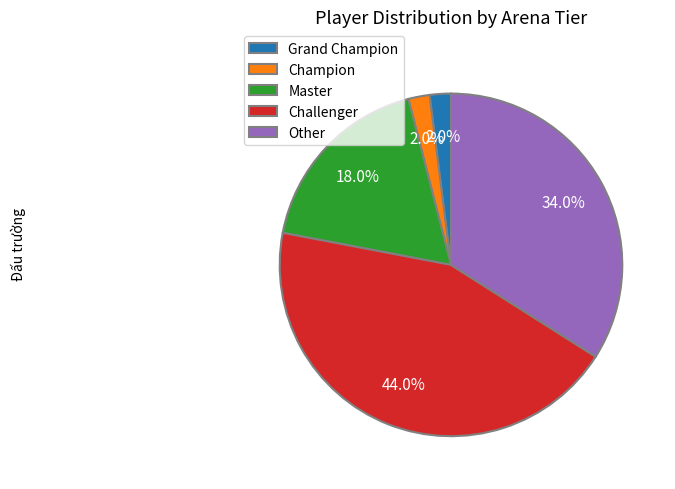

Is there any slice that represents more than half of the pie?

No